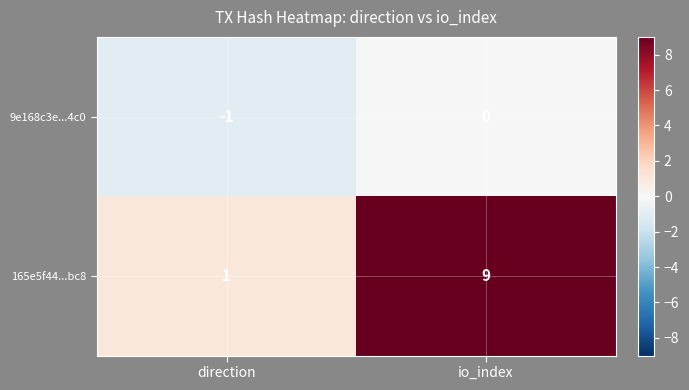

Is the value of 9e168c3e...4c0 at direction greater than the value of 165e5f44...bc8 at direction?

No